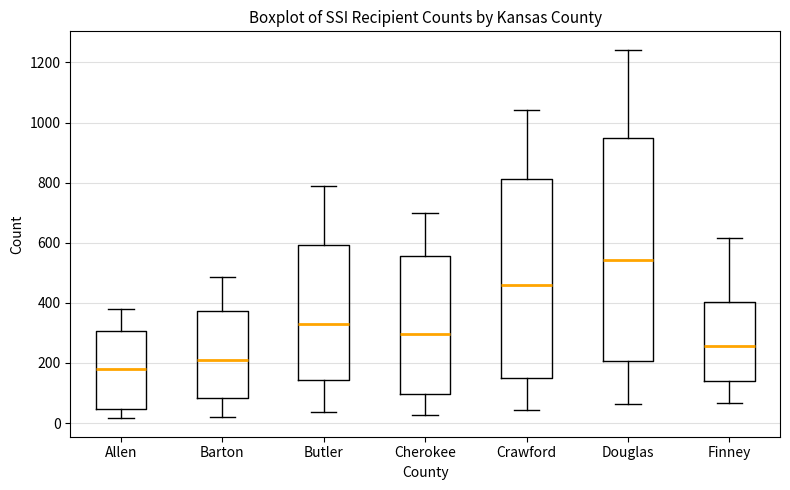

Which box's median line is the highest?

Douglas